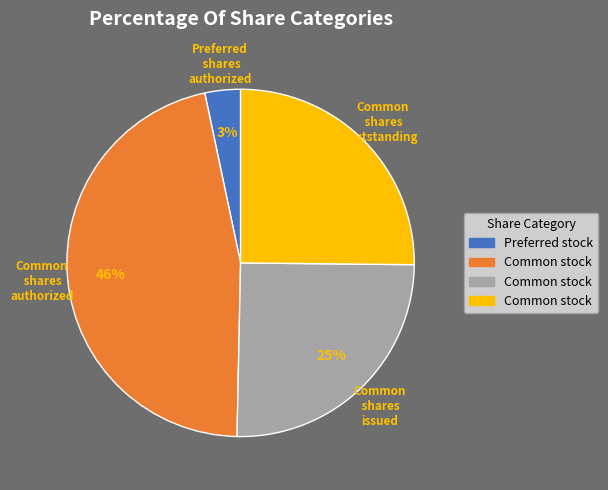

Is there any slice that represents more than half of the pie?

No